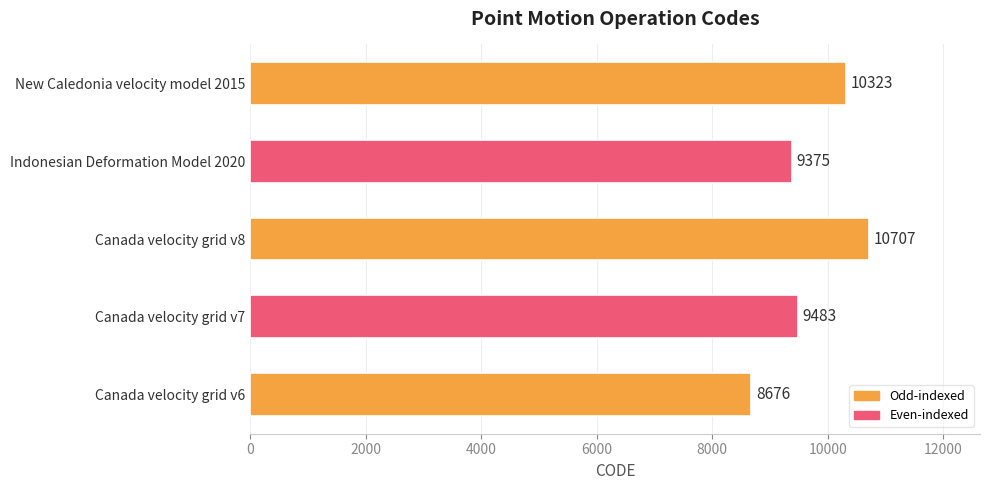

What is the minimum value shown in the chart?

8676